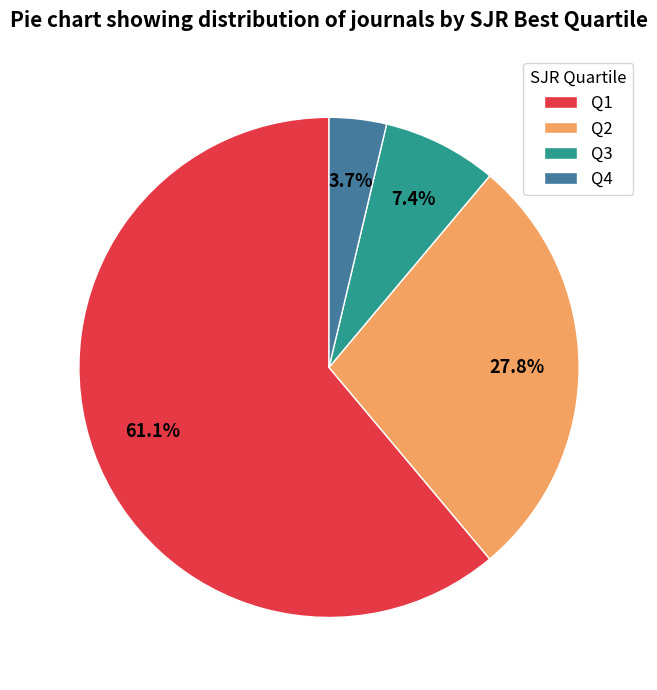

Between Q2 and Q3, which is larger?

Q2